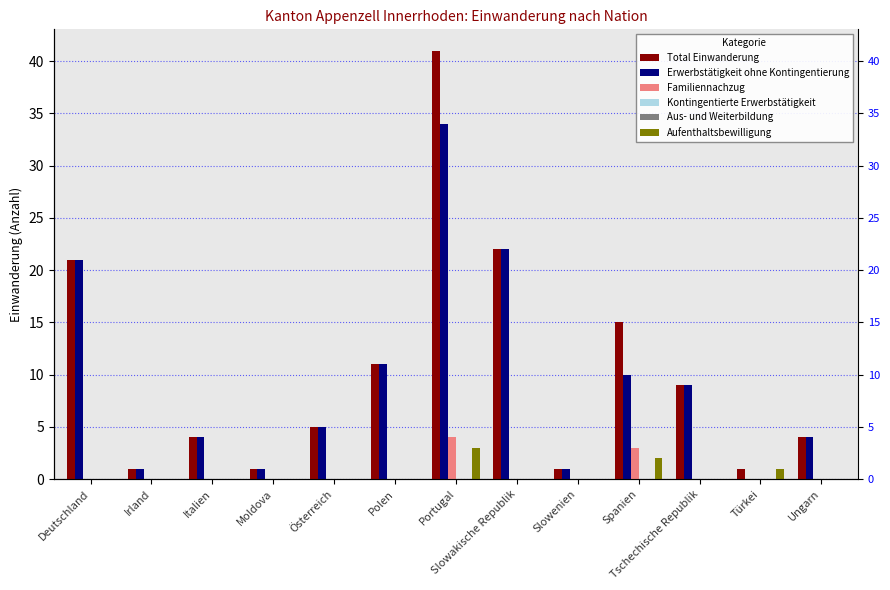

Reading left to right, what are all the values shown in this chart?

Total Einwanderung: 21	1	4	1	5	11	41	22	1	15	9	1	4
Erwerbstätigkeit ohne Kontingentierung: 21	1	4	1	5	11	34	22	1	10	9	0	4
Familiennachzug: 0	0	0	0	0	0	4	0	0	3	0	0	0
Kontingentierte Erwerbstätigkeit: 0	0	0	0	0	0	0	0	0	0	0	0	0
Aus- und Weiterbildung: 0	0	0	0	0	0	0	0	0	0	0	0	0
Aufenthaltsbewilligung: 0	0	0	0	0	0	3	0	0	2	0	1	0